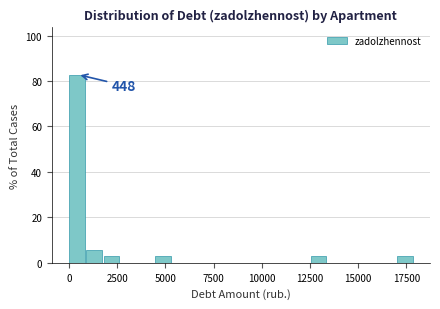

Read against the x-axis, roughly where is the centre of the tallest bar?

500